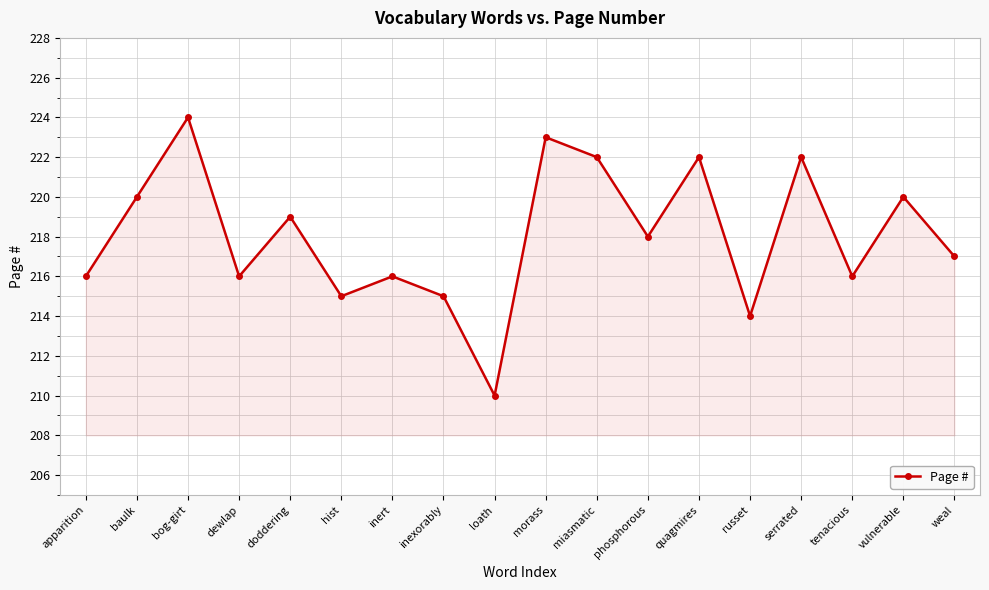

What position from the right is miasmatic?

8